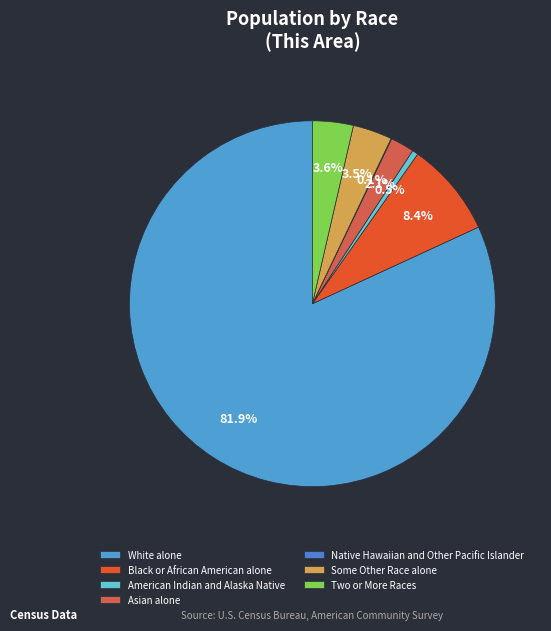

Is it true that Two or More Races is 4% of the pie?

True